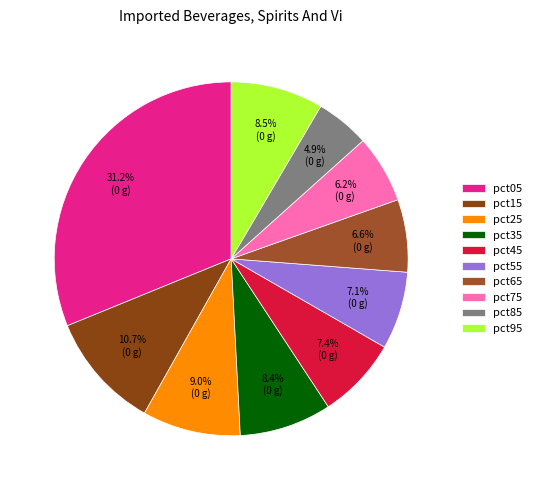

How many slices are in this pie chart?

10